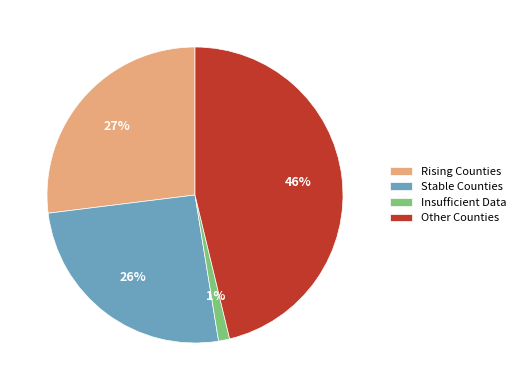

To the nearest percent, what portion does Insufficient Data represent?

1%